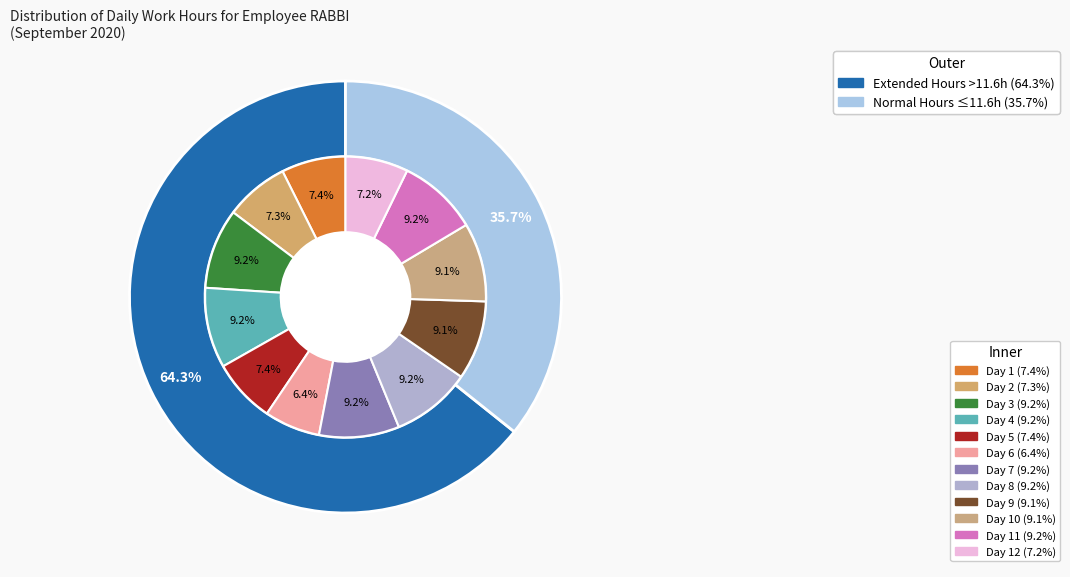

Between Day 2 and Day 7, which is larger?

Day 7